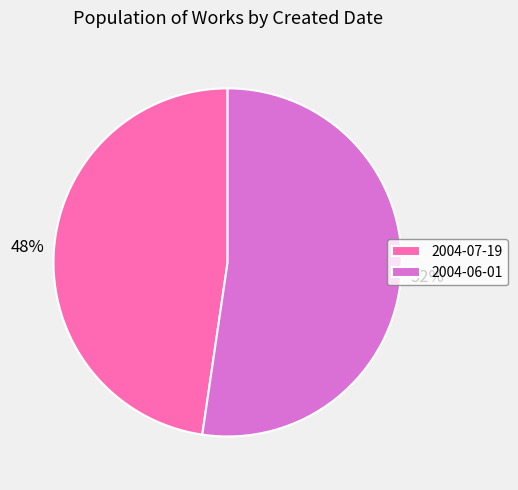

Is it true that 2004-07-19 is 37% of the pie?

False